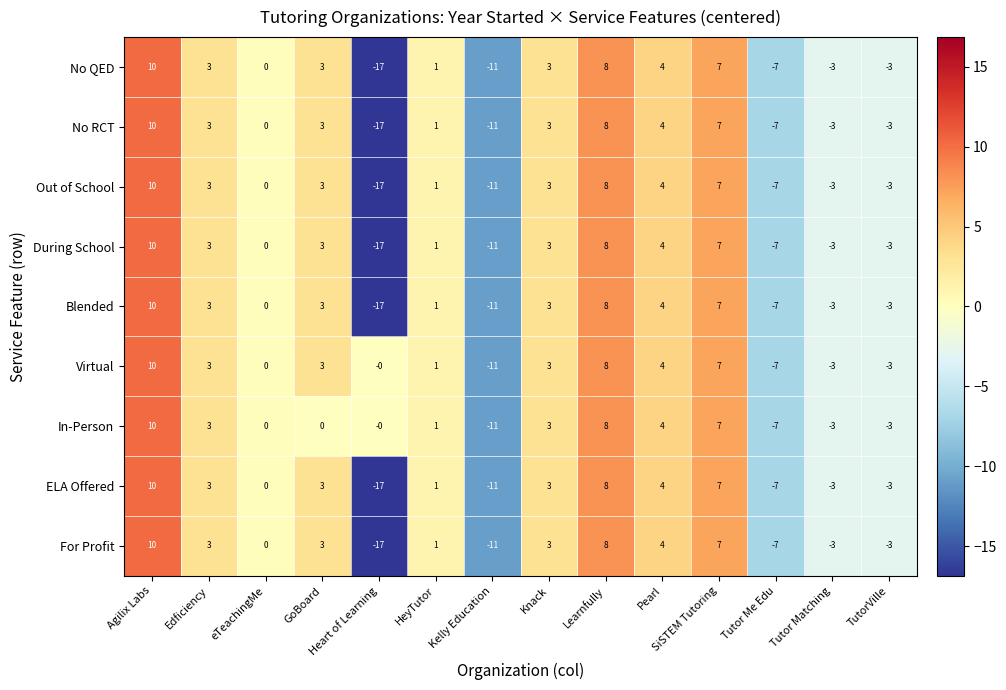

The value of No RCT at Knack is 3. True or false?

True